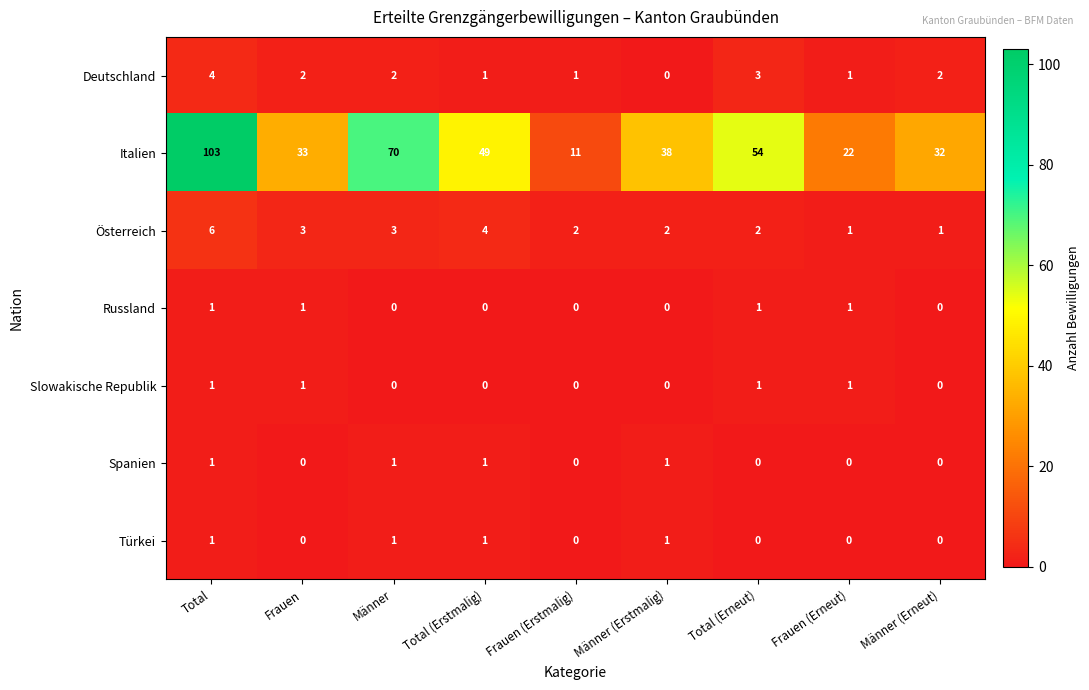

Which series has the largest total across all categories?

Italien